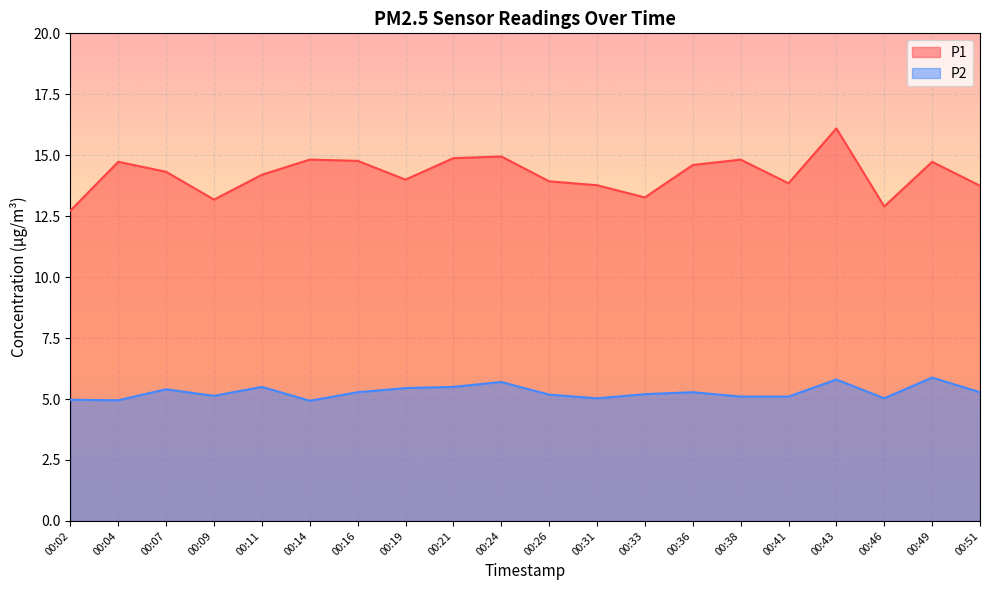

At which label does P2 reach its peak?

00:49